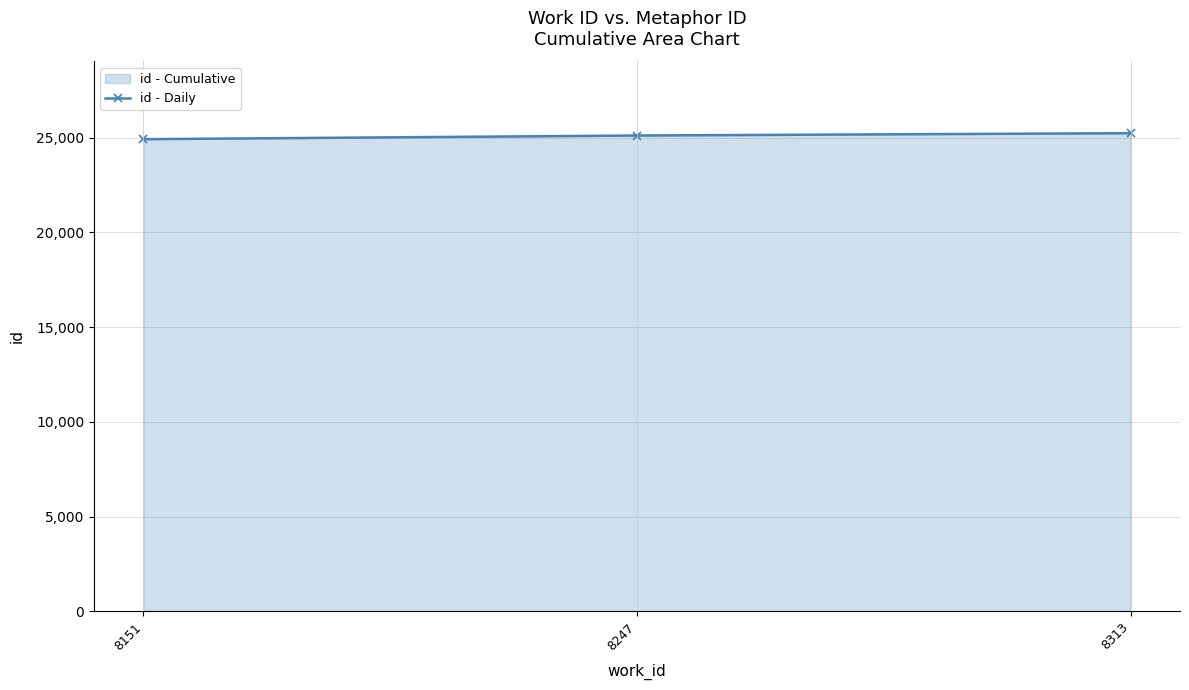

Reading left to right, list all the values displayed in this chart.

8151=24921	8247=25114	8313=25237